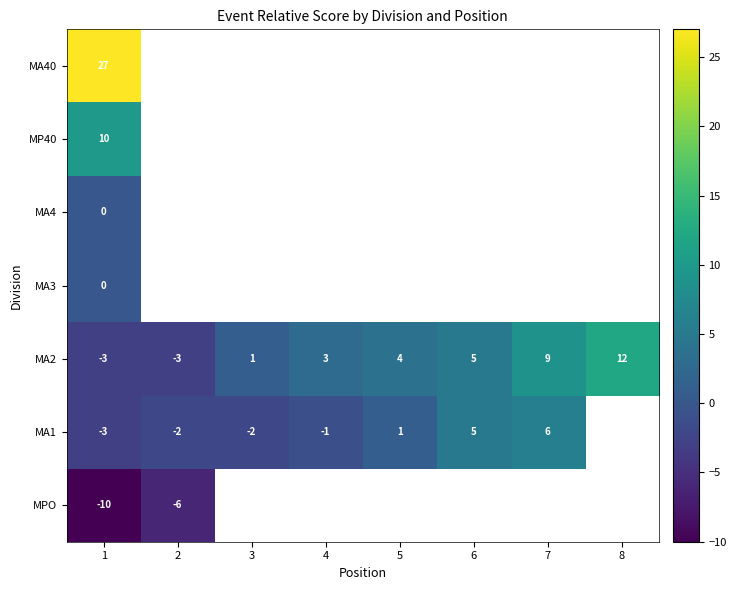

True or false: MA40 has a value of 27 at 1.

True